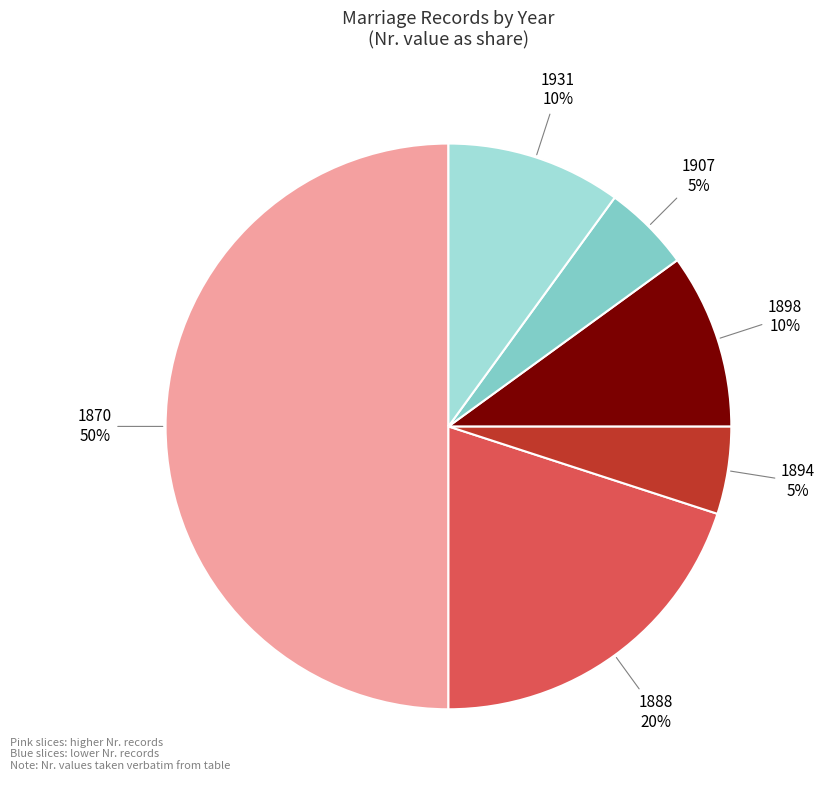

To the nearest percent, what is the difference between the largest and smallest slice percentages?

45%